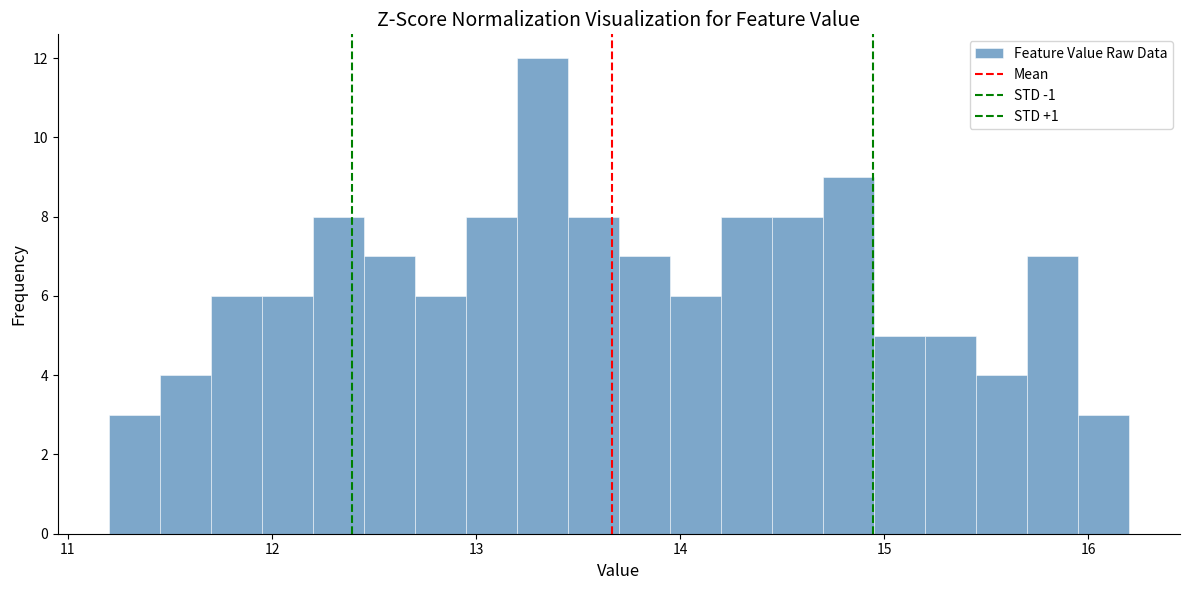

Read against the x-axis, roughly where is the centre of the tallest bar?

13.3